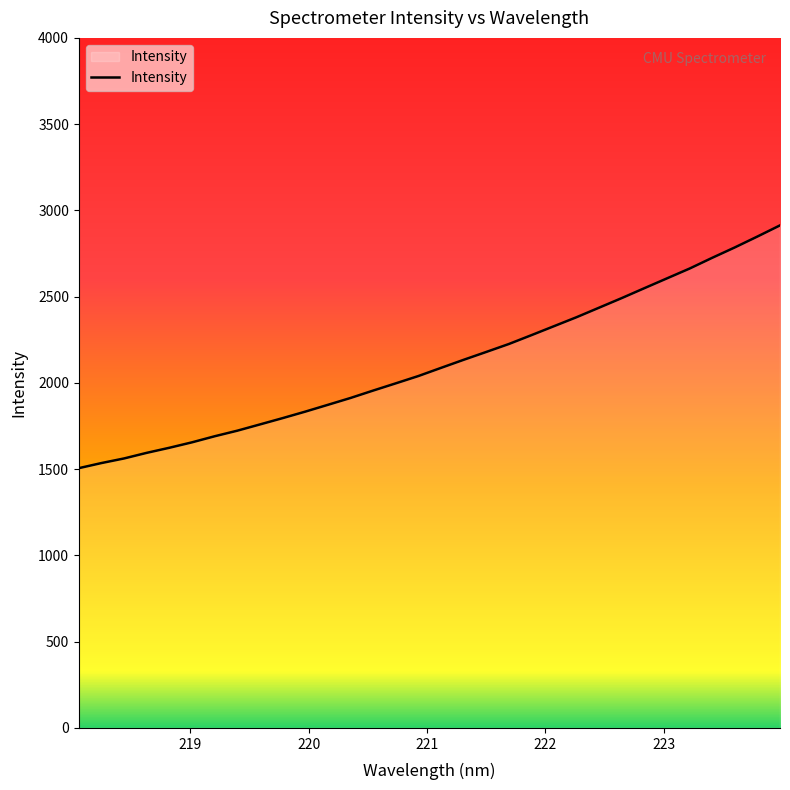

What is the greatest value displayed?

2913.1